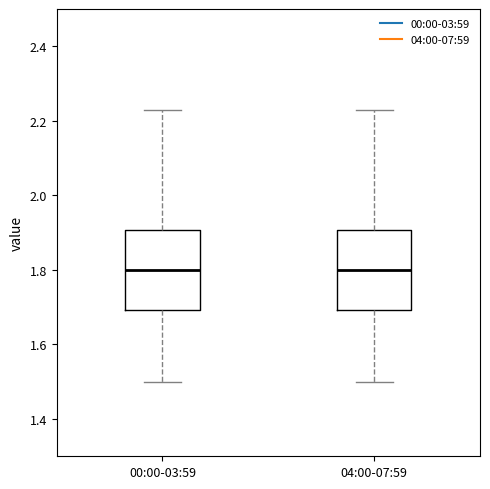

Reading left to right, read every box against the y-axis: the position of its median line, the range the box covers, and the ends of its whiskers. The values are not printed on the chart, so give them approximately, as read against the axis.

00:00-03:59: median 1.80, box 1.70 to 1.90, whiskers 1.50 to 2.24
04:00-07:59: median 1.80, box 1.70 to 1.90, whiskers 1.50 to 2.24